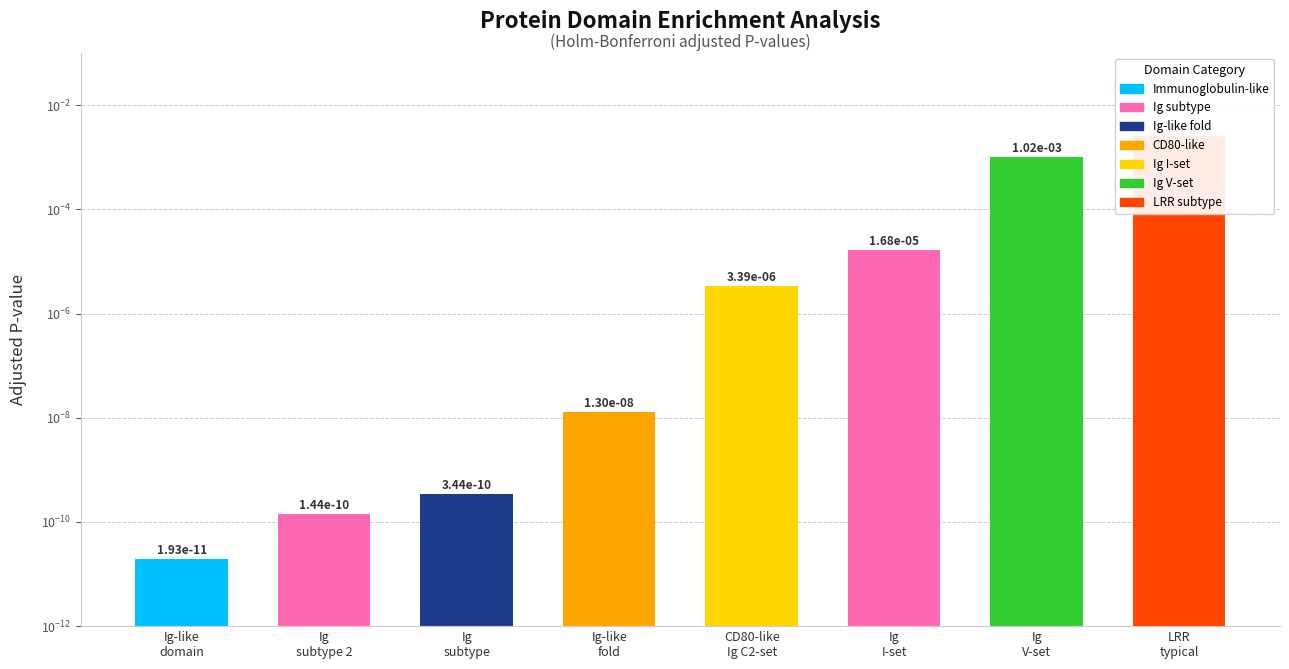

Reading right to left, transcribe all the data shown in this chart.

LRR
typical=0.0	Ig
V-set=0.0	Ig
I-set=0.0	CD80-like
Ig C2-set=0.0	Ig-like
fold=0.0	Ig
subtype=0.0	Ig
subtype 2=0.0	Ig-like
domain=0.0